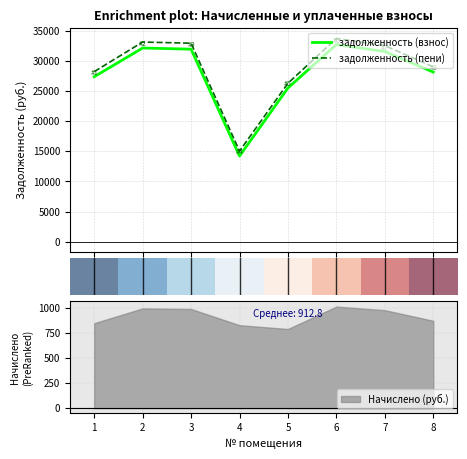

What are all the series names shown in the legend?

задолженность (взнос), задолженность (пени)